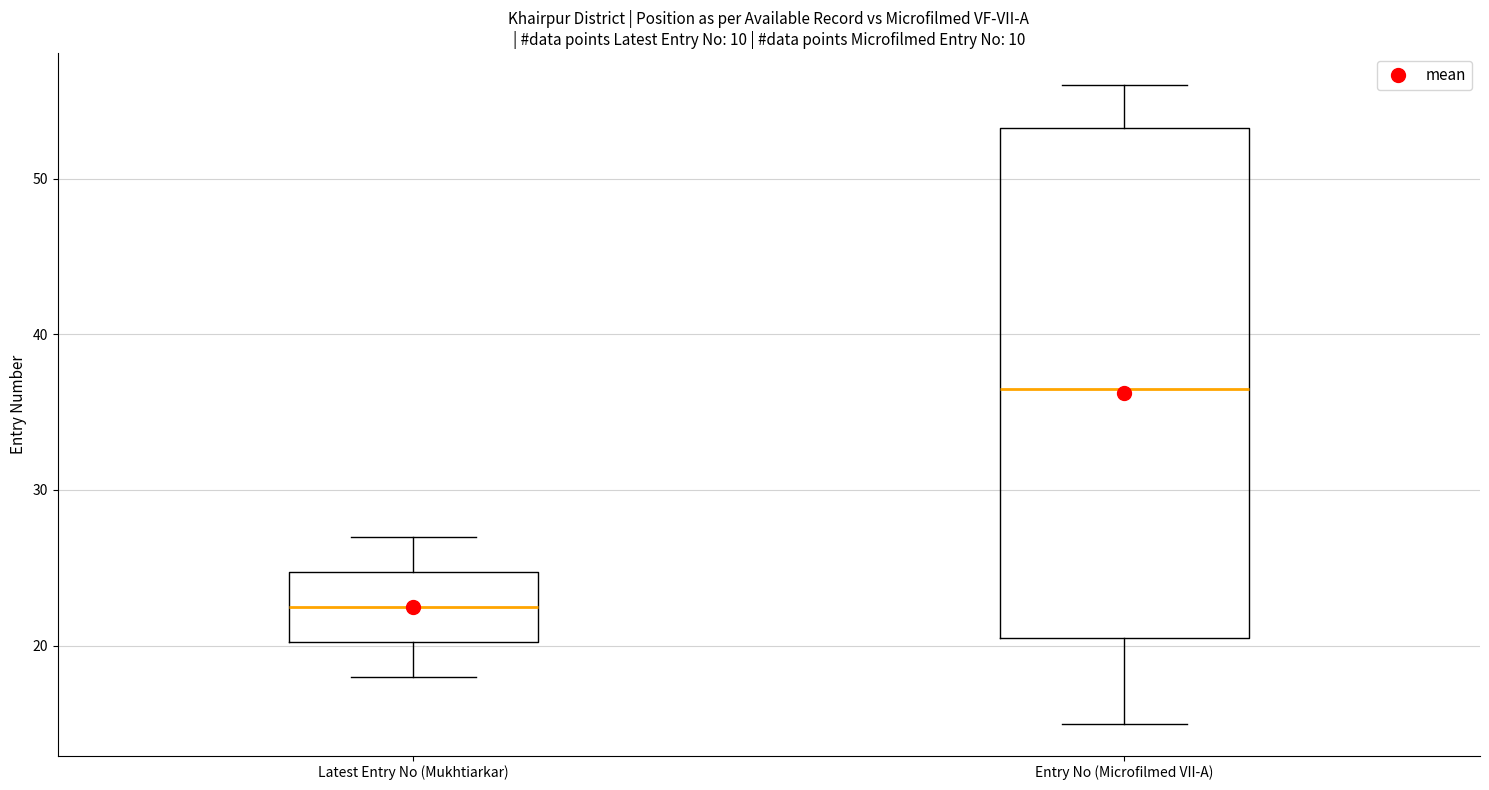

Reading left to right, transcribe this box plot: for each box, give where its median line is, the range the box spans, and where its two whiskers end, as read against the y-axis. The values are not printed on the chart, so give them approximately, as read against the axis.

Latest Entry No (Mukhtiarkar): median 23, box 20 to 25, whiskers 18 to 27
Entry No (Microfilmed VII-A): median 37, box 21 to 53, whiskers 15 to 56